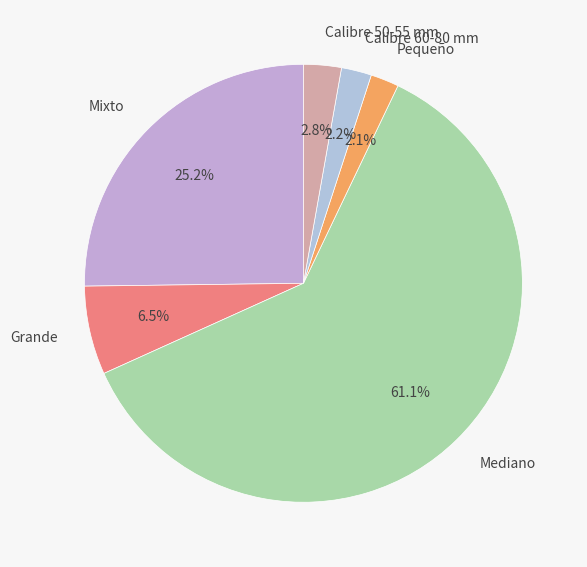

Do Grande and Mediano together represent more than half of the pie?

Yes